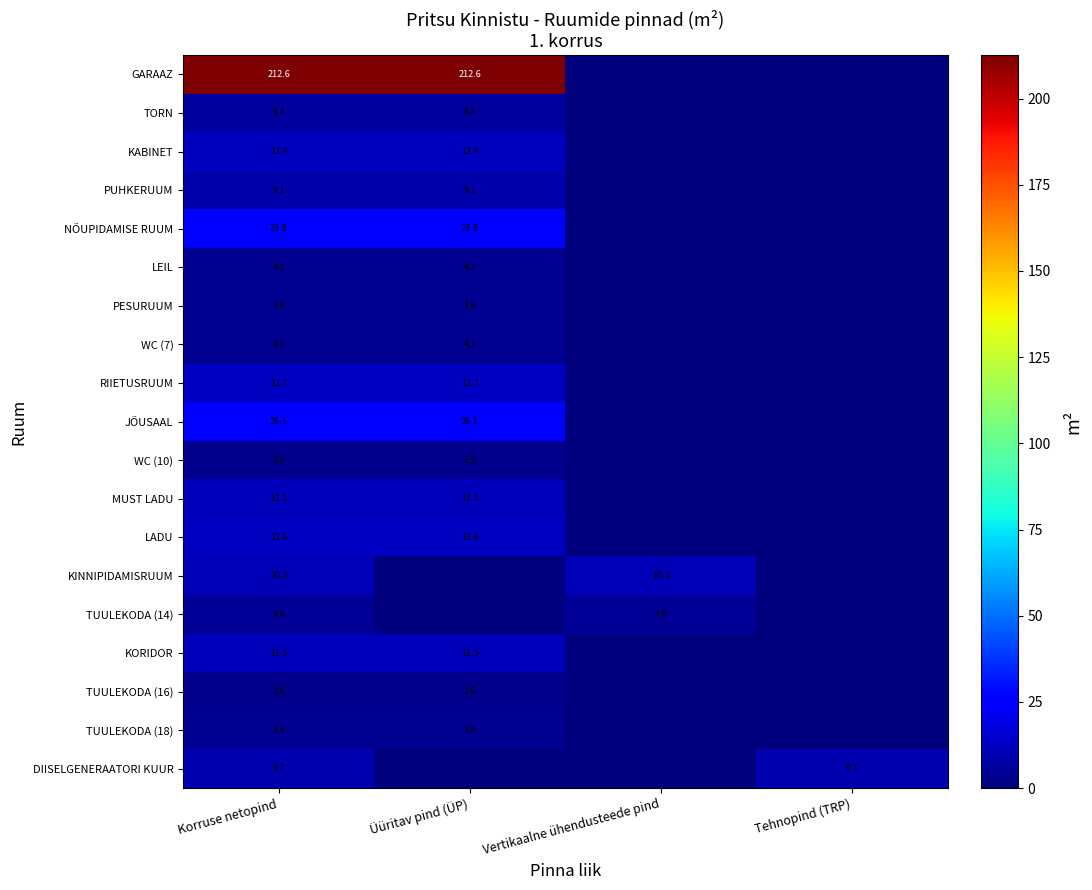

Is the value of DIISELGENERAATORI KUUR at Korruse netopind greater than the value of LEIL at Korruse netopind?

Yes